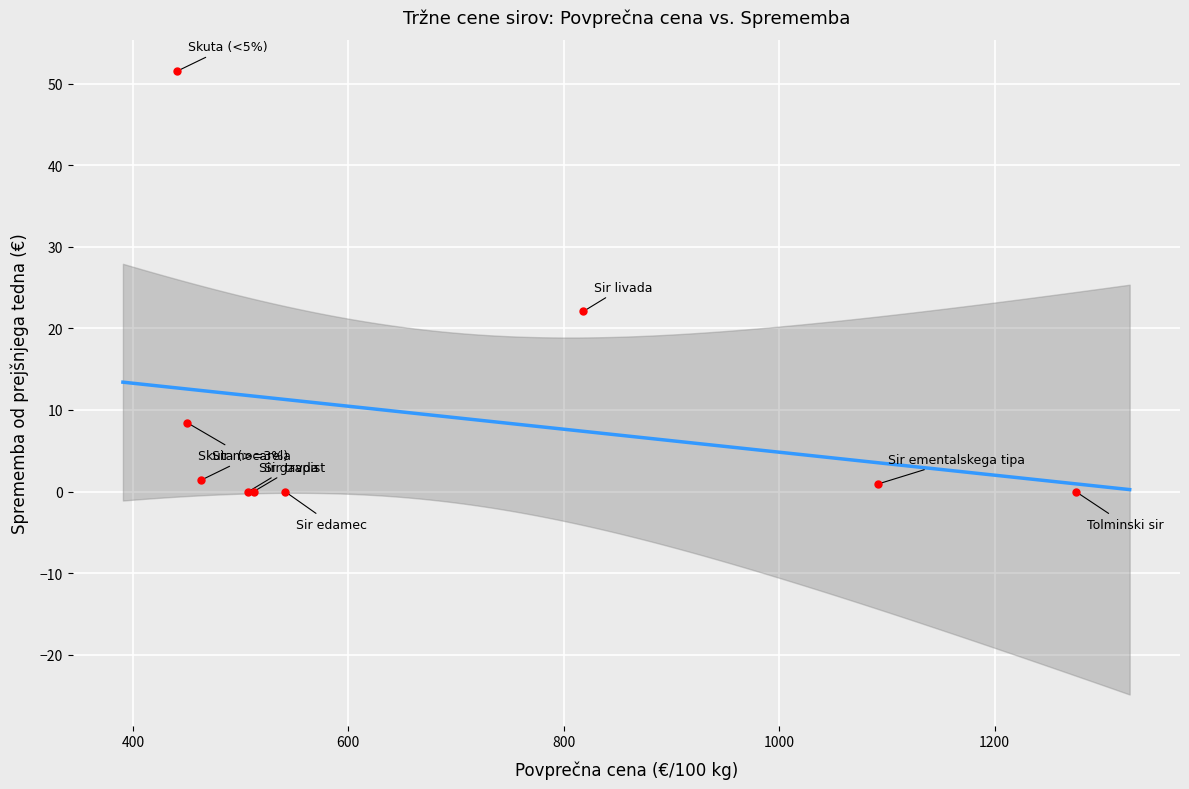

What Y value in the scatter plot is closest to 25?

22.1